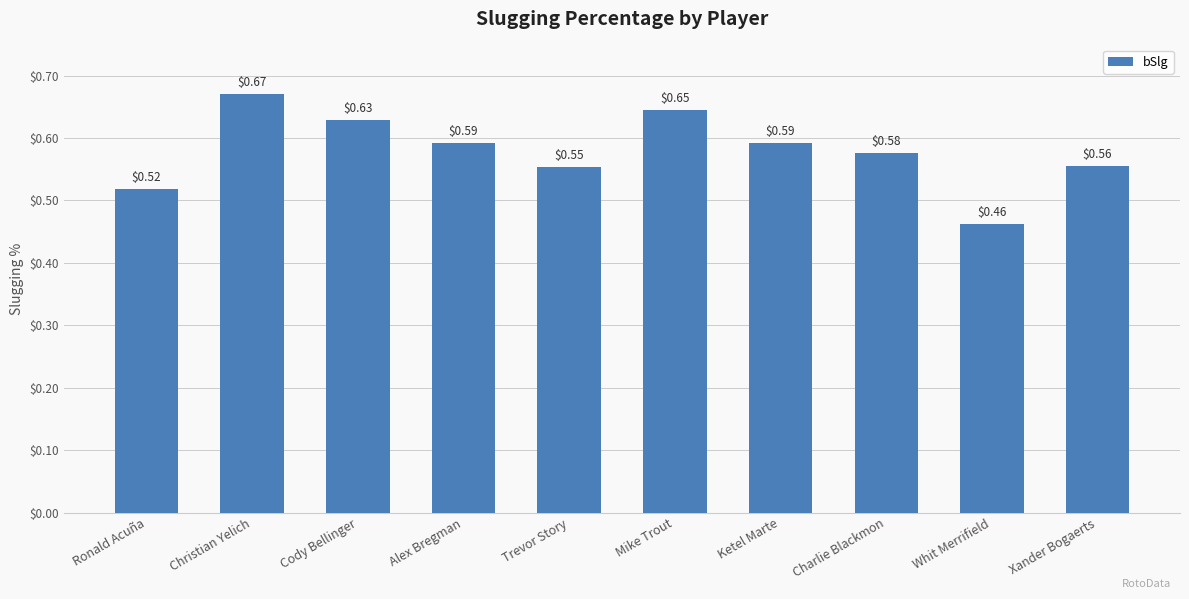

What is the label of the 5th bar from the left?

Trevor Story